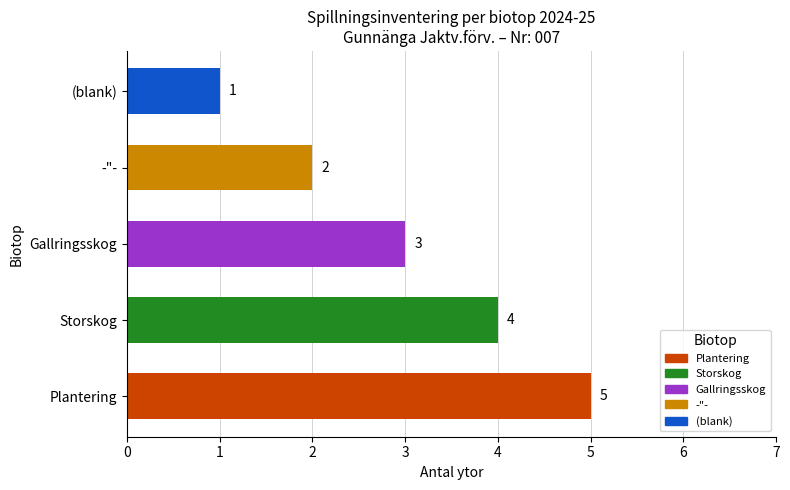

List the labels in order of value, largest first.

Plantering, Storskog, Gallringsskog, -"-, (blank)